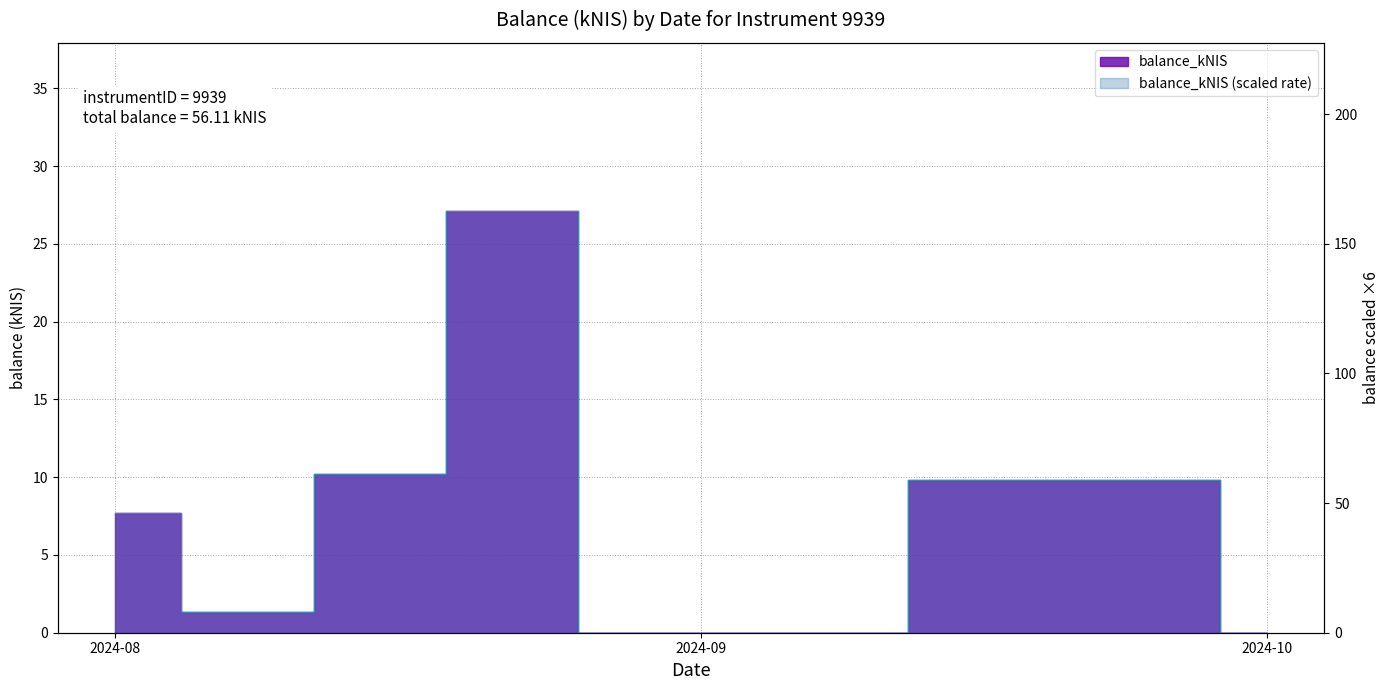

The chart shows a value of 10.2 at 2024-08-15. True or false?

True